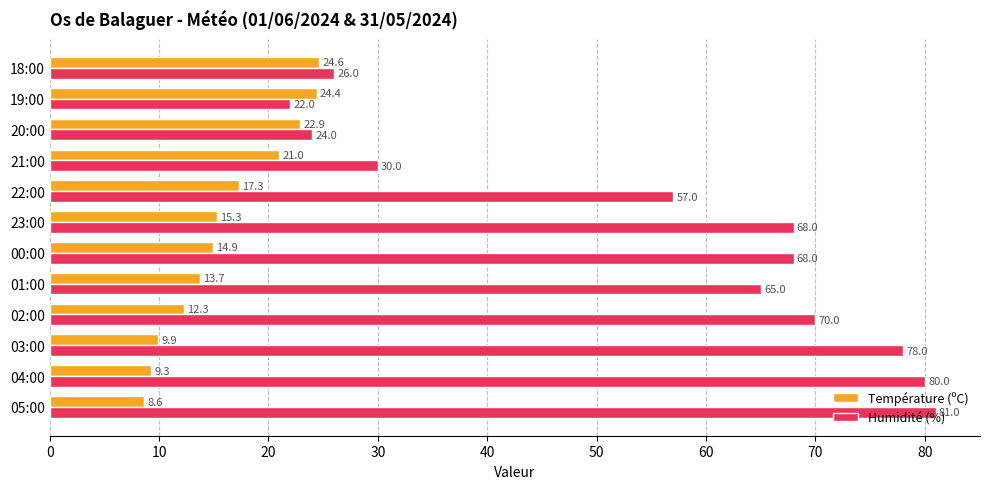

The Température (ºC) series shows 9.9 at 03:00. True or false?

True